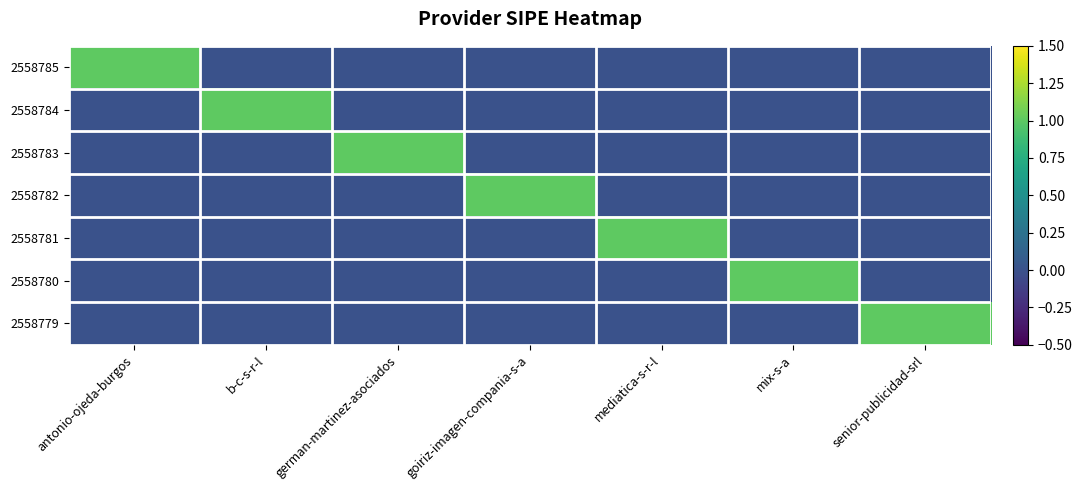

Rank the series at german-martinez-asociados from lowest to highest value.

2558785, 2558784, 2558782, 2558781, 2558780, 2558779, 2558783